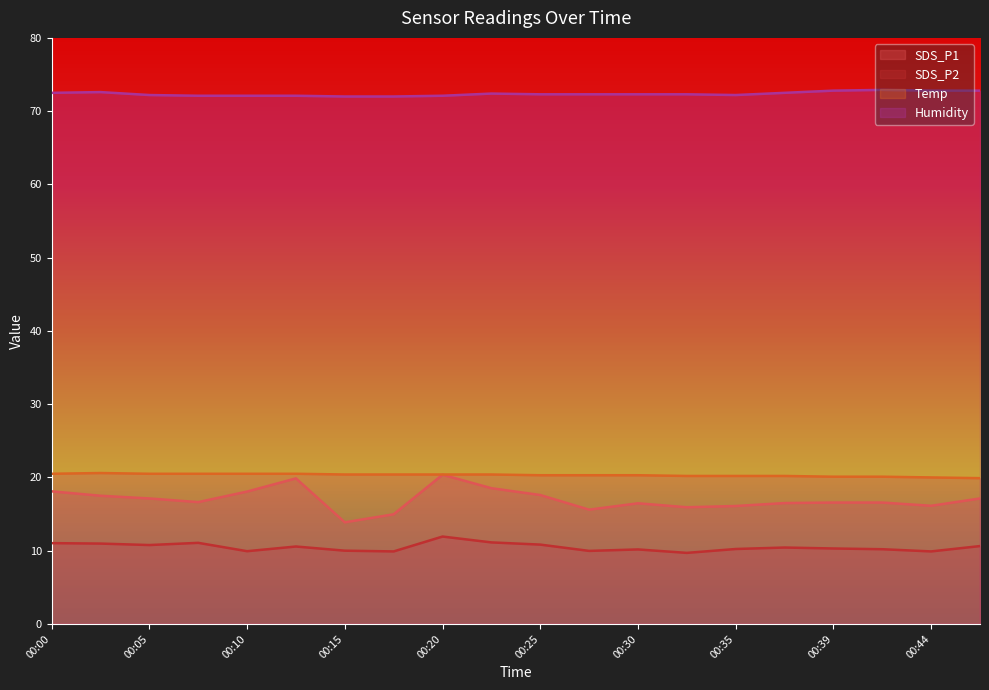

Reading left to right, transcribe all the data shown in this chart.

SDS_P1: 18.1	17.5	17.1	16.6	18.1	19.9	13.9	15.0	20.4	18.5	17.6	15.6	16.5	15.9	16.1	16.5	16.6	16.6	16.1	17.1
SDS_P2: 11.0	11.0	10.8	11.1	9.9	10.6	10.0	9.9	11.9	11.1	10.8	10.0	10.2	9.7	10.2	10.4	10.3	10.2	9.9	10.6
Temp: 20.5	20.6	20.5	20.5	20.5	20.5	20.4	20.4	20.4	20.4	20.3	20.3	20.3	20.2	20.2	20.2	20.1	20.1	20.0	19.9
Humidity: 72.5	72.6	72.2	72.1	72.1	72.1	72.0	72.0	72.1	72.4	72.3	72.3	72.3	72.3	72.2	72.5	72.8	72.9	72.8	72.8